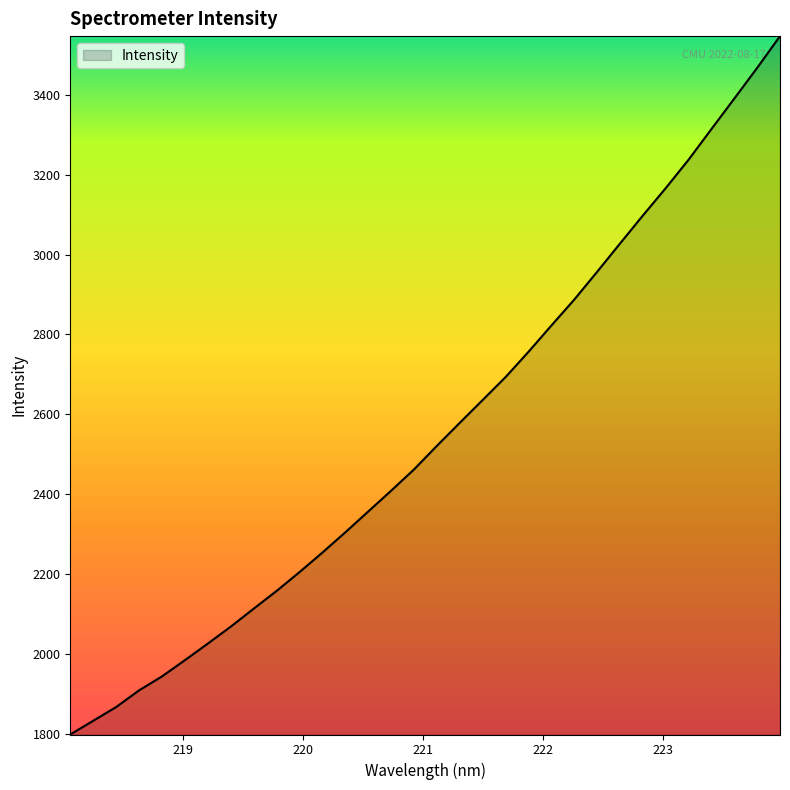

Does the chart have visible grid lines?

No